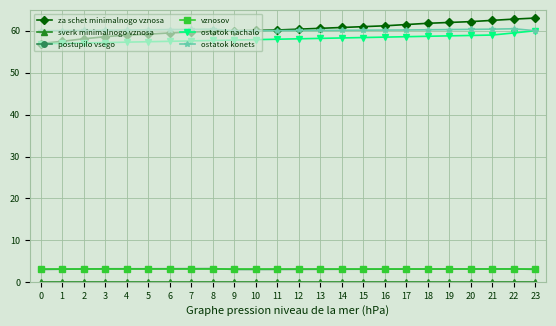

Which series changed the most between 6 and 21?

za schet minimalnogo vznosa